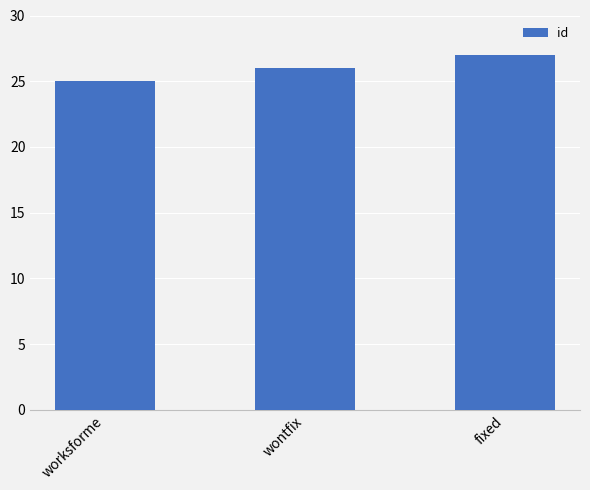

True or false: the data shows 25 at worksforme.

True